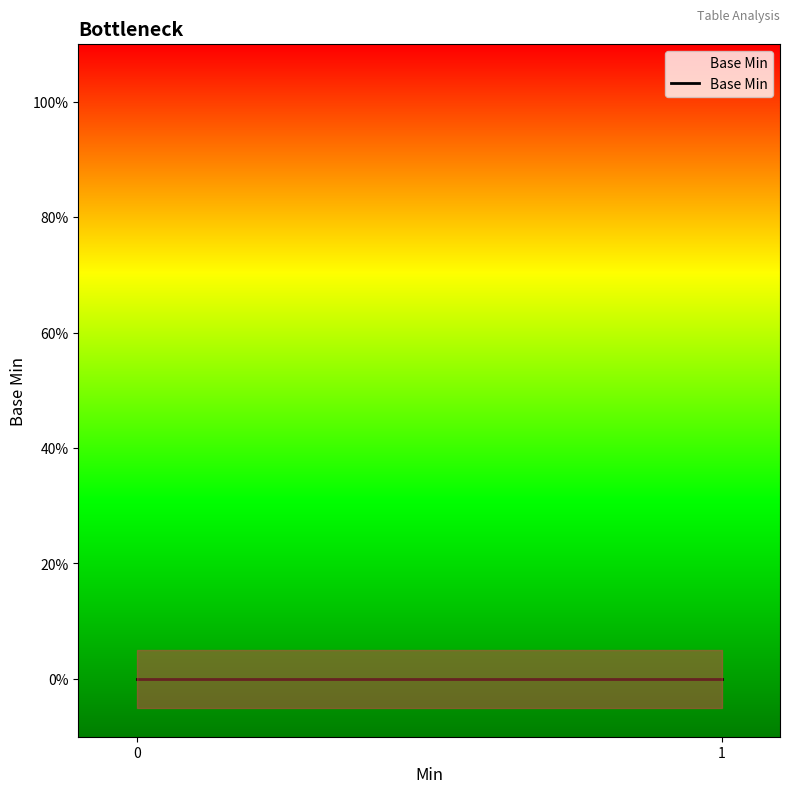

Is this an area chart (filled region under the line)?

No